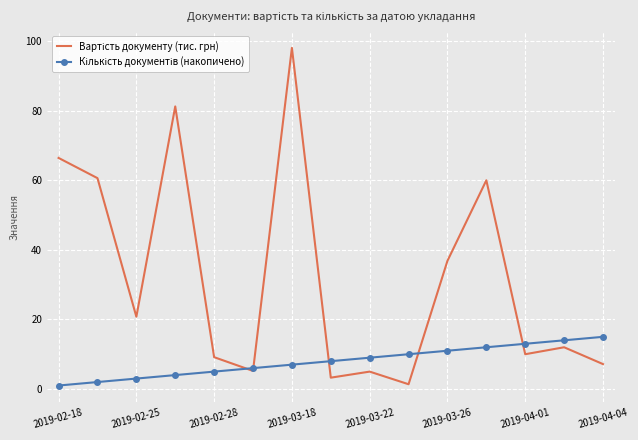

Which series has the largest total across all categories?

Вартість документу (тис. грн)